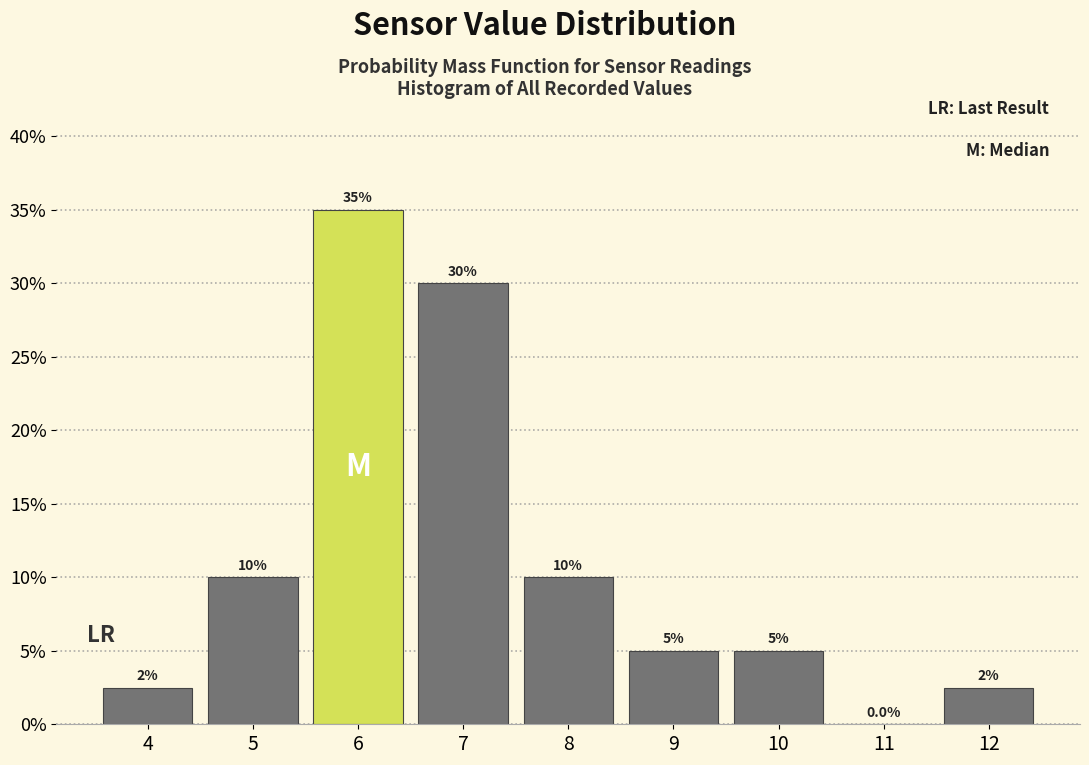

Reading left to right, extract all data points from this chart.

4=2.5	5=10.0	6=35.0	7=30.0	8=10.0	9=5.0	10=5.0	11=0.0	12=2.5